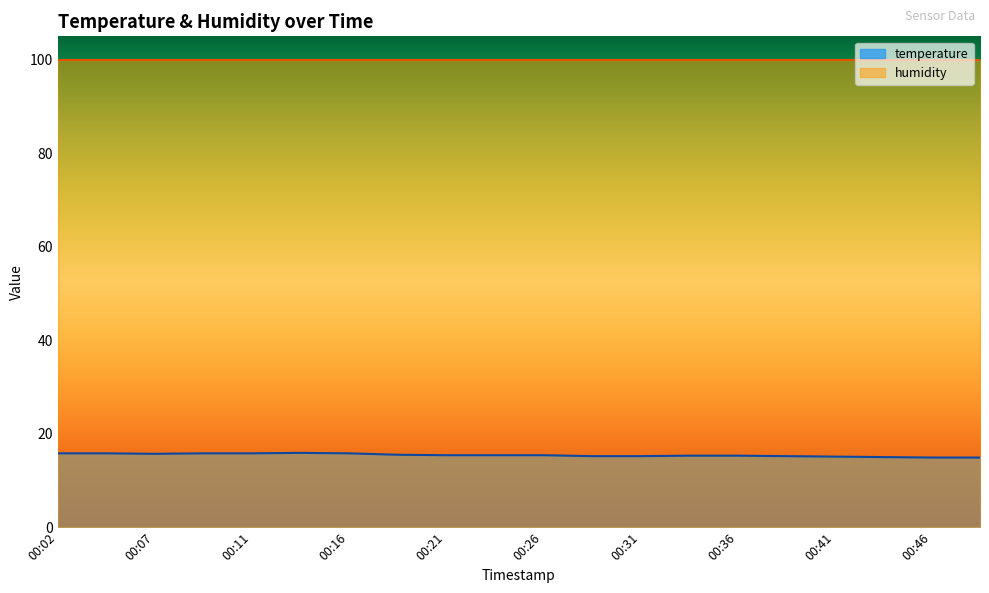

What is the ratio of the value at 00:43 to the value at 00:09?

0.9